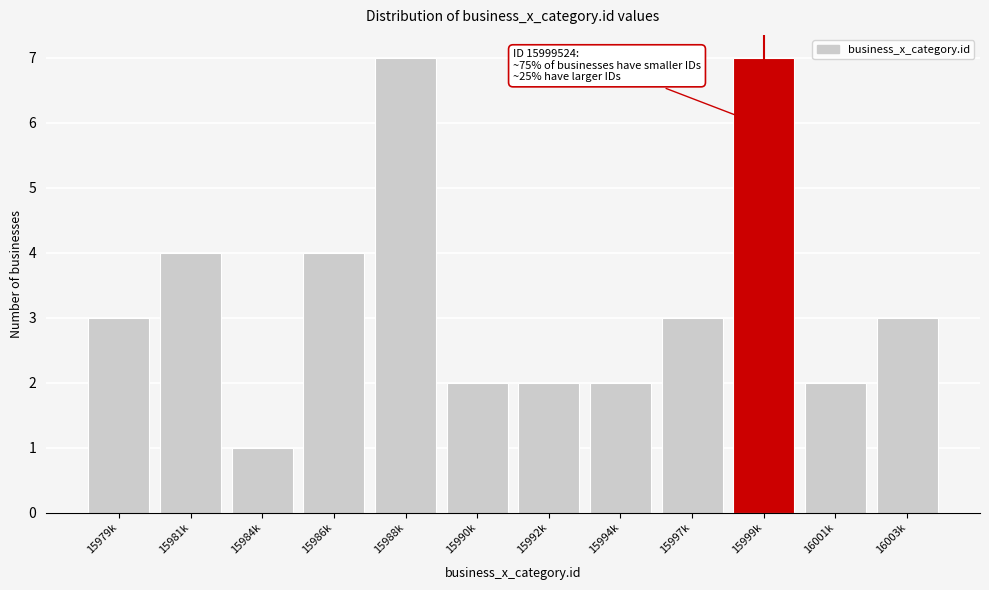

Reading left to right, list all the values displayed in this chart.

3	4	1	4	7	2	2	2	3	7	2	3